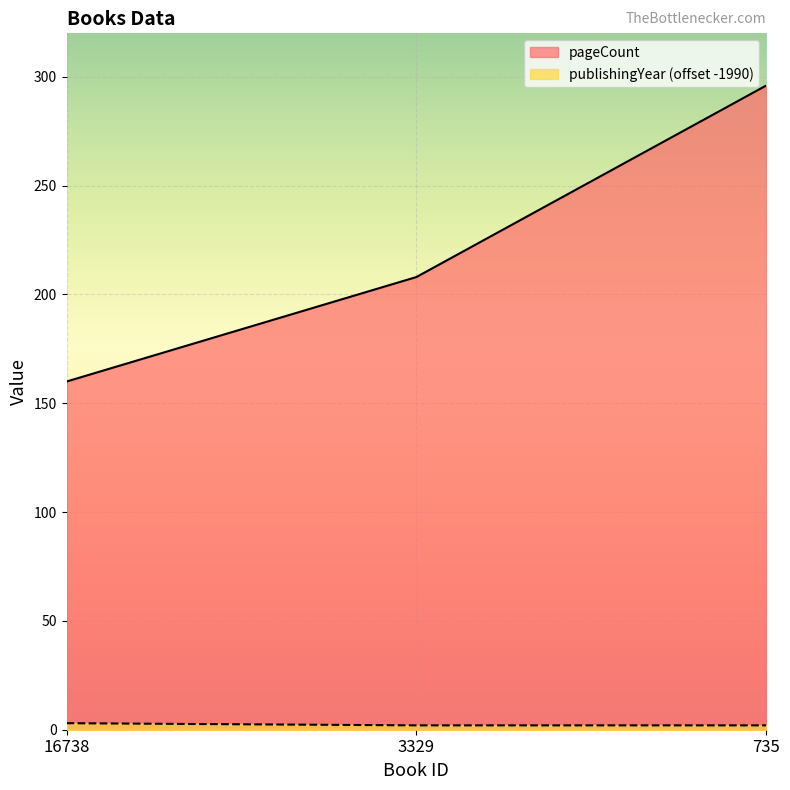

The value of publishingYear at 3329 is 0. True or false?

False